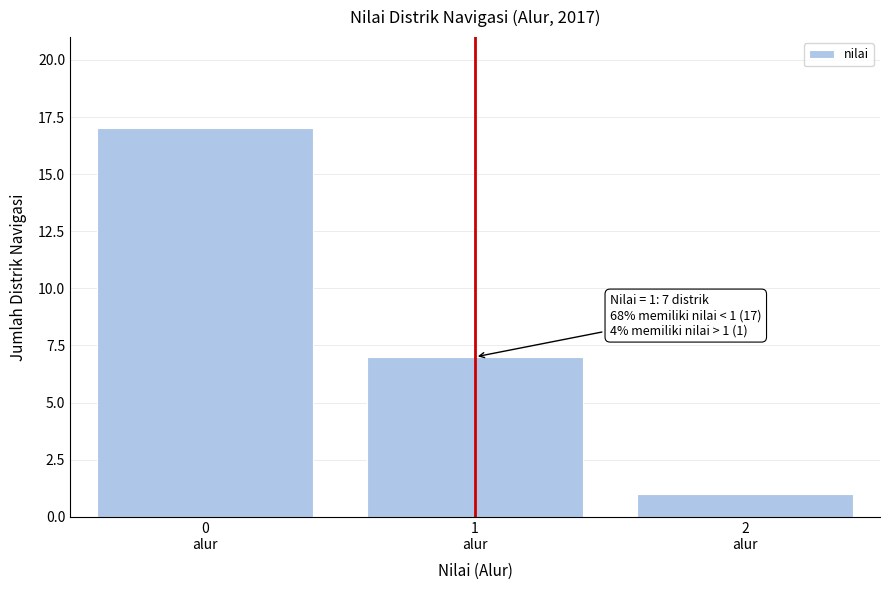

Reading left to right, extract all data points from this chart.

17	7	1